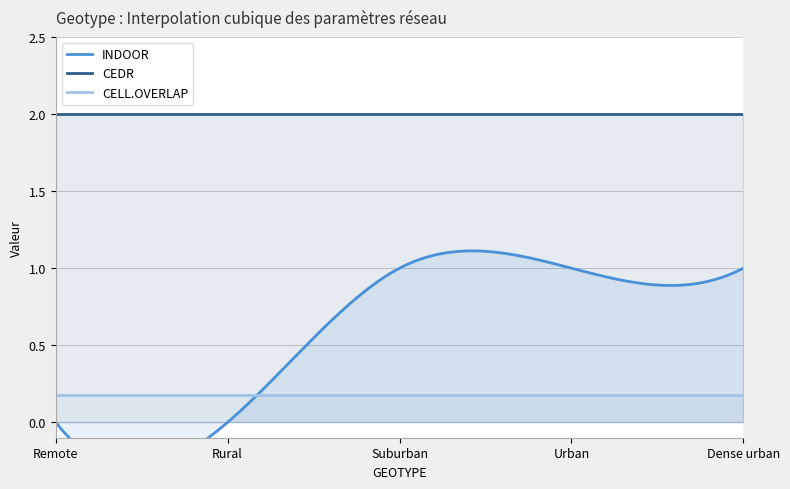

True or false: CELL.OVERLAP and CEDR intersect in this chart.

False